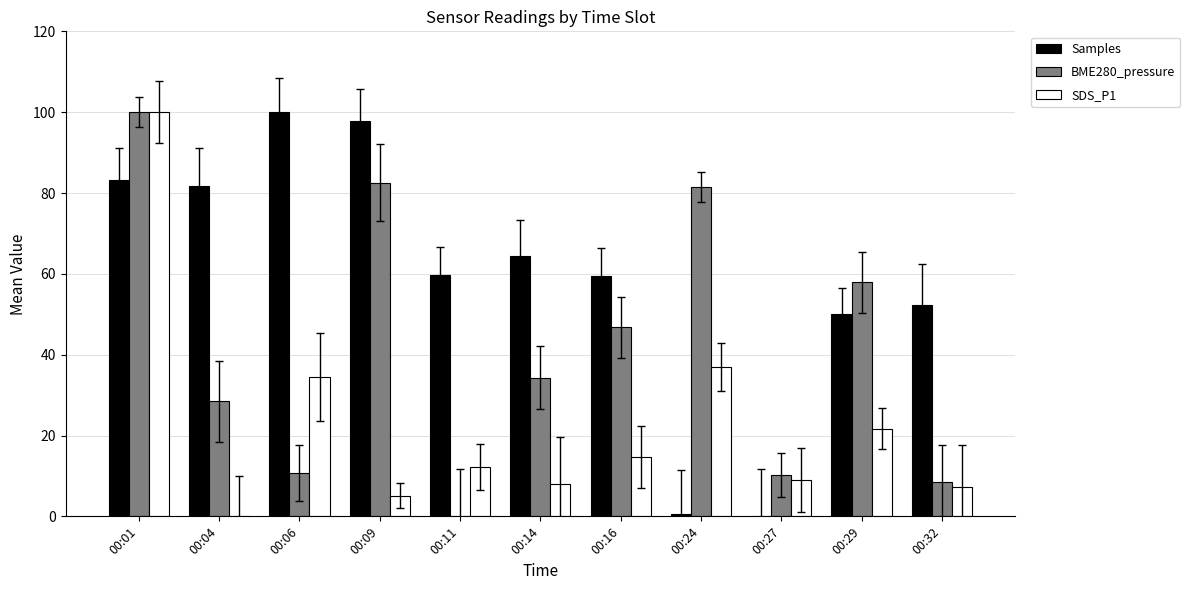

What are all the series names shown in the legend?

Samples, BME280_pressure, SDS_P1